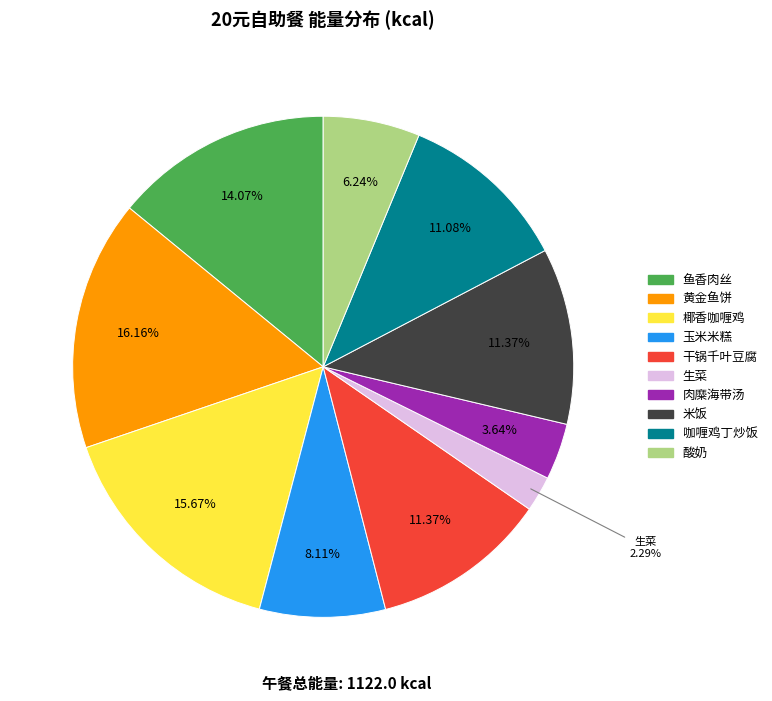

Is it true that 咖喱鸡丁炒饭 is 5% of the pie?

False